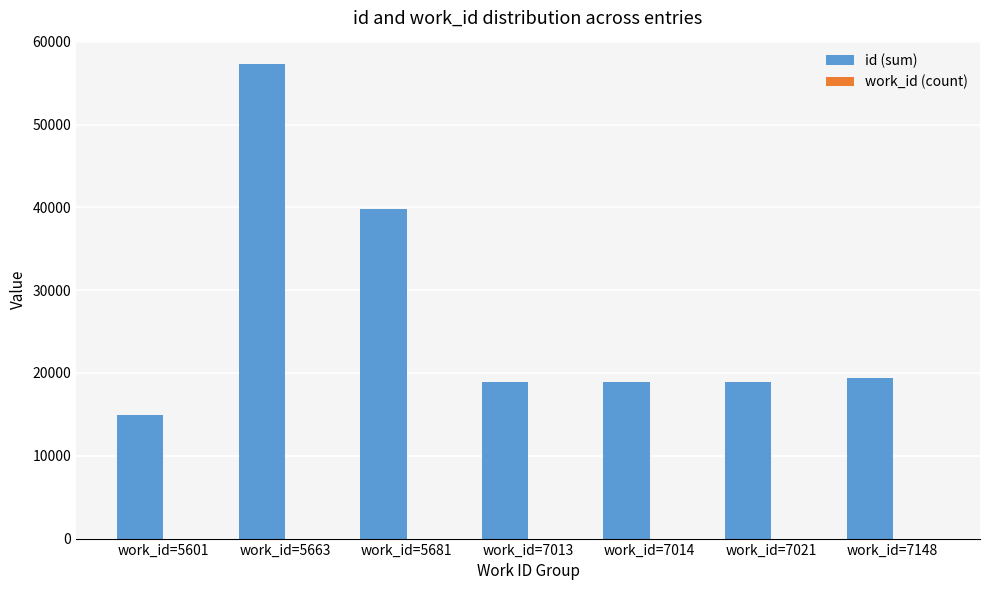

Is it true that id (sum) equals 18922 at work_id=7014?

True